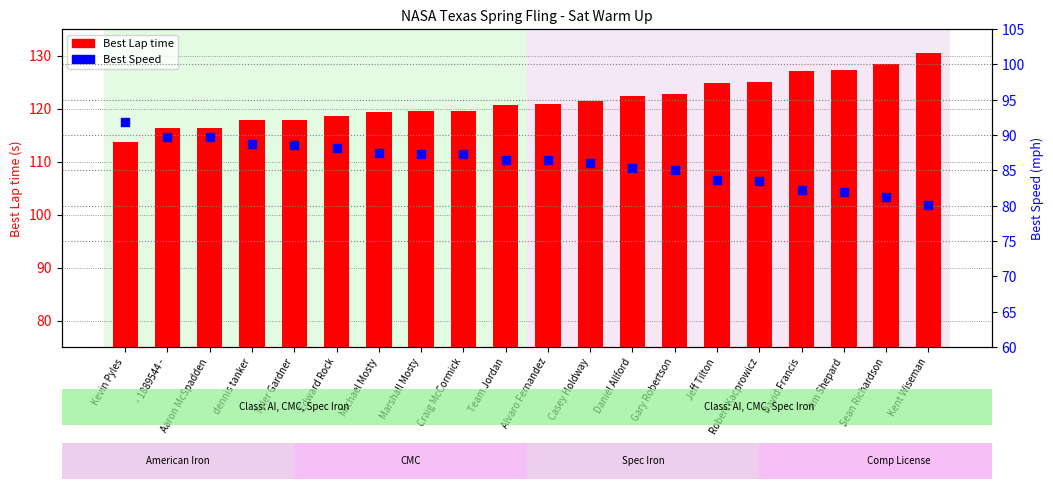

Which series has the largest Y range (max minus min)?

Best Lap time